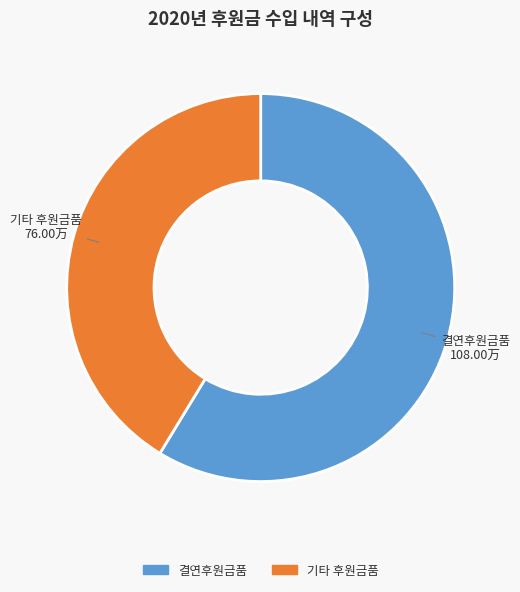

Which has a higher value, 결연후원금품 or 기타 후원금품?

결연후원금품